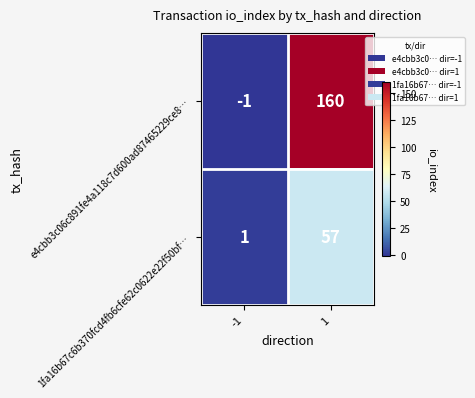

What is the average value of the e4cbb3c06c891fe4a118c7d600ad87465229ce8… series?

80